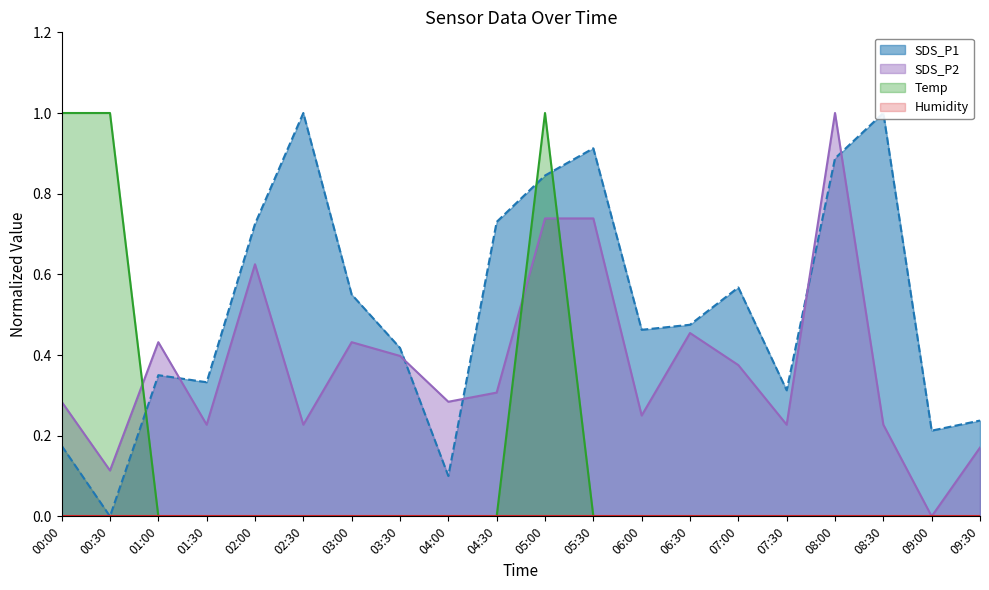

At which category is the sum across all series the highest?

05:00